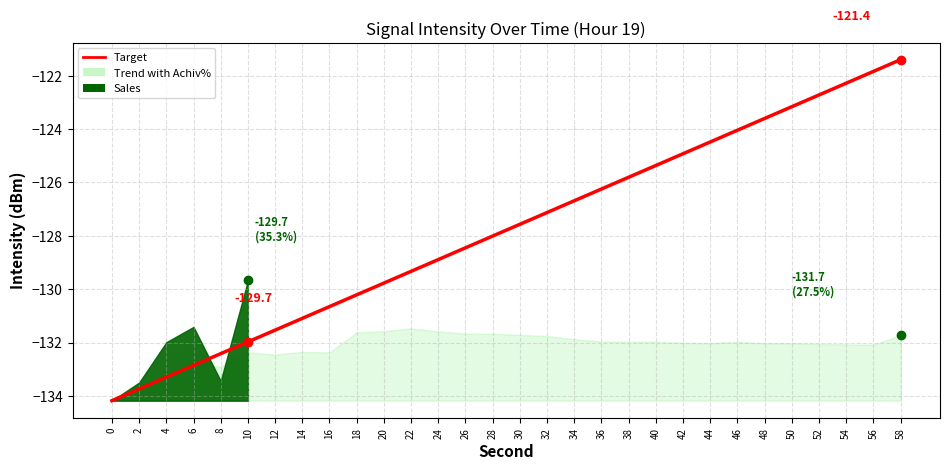

What is the sum of the values at 20 and 10?

-261.7